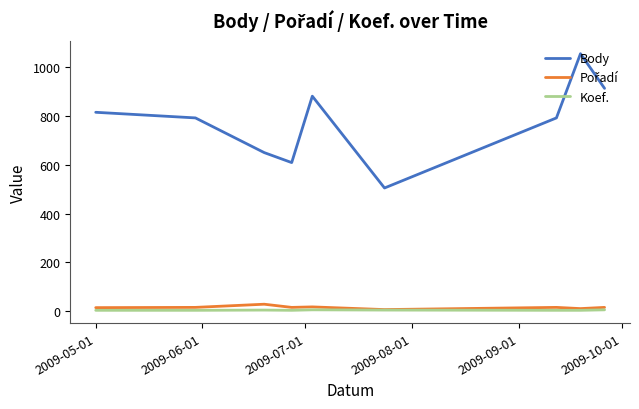

What is the sum of all Body values?

7012